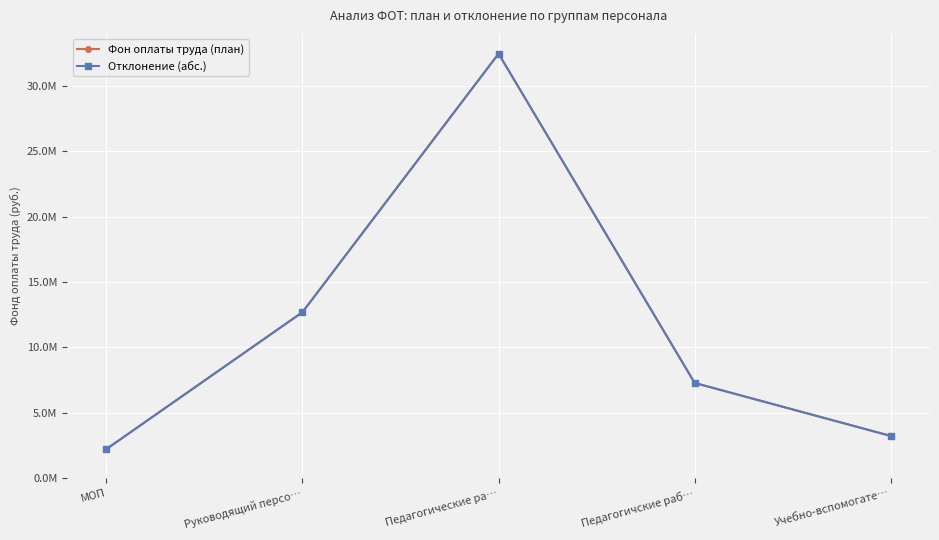

At how many categories does at least one series exceed 2364034?

4